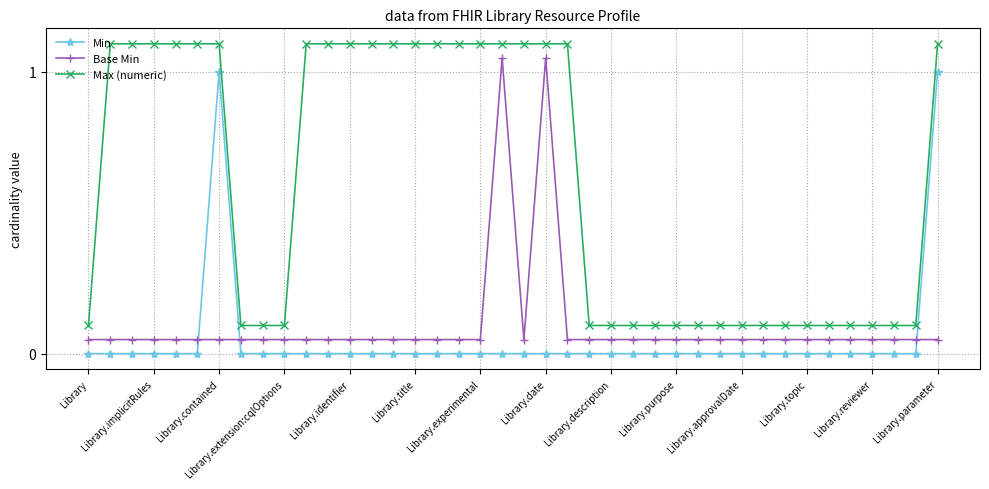

What is the maximum value for Min?

1.0